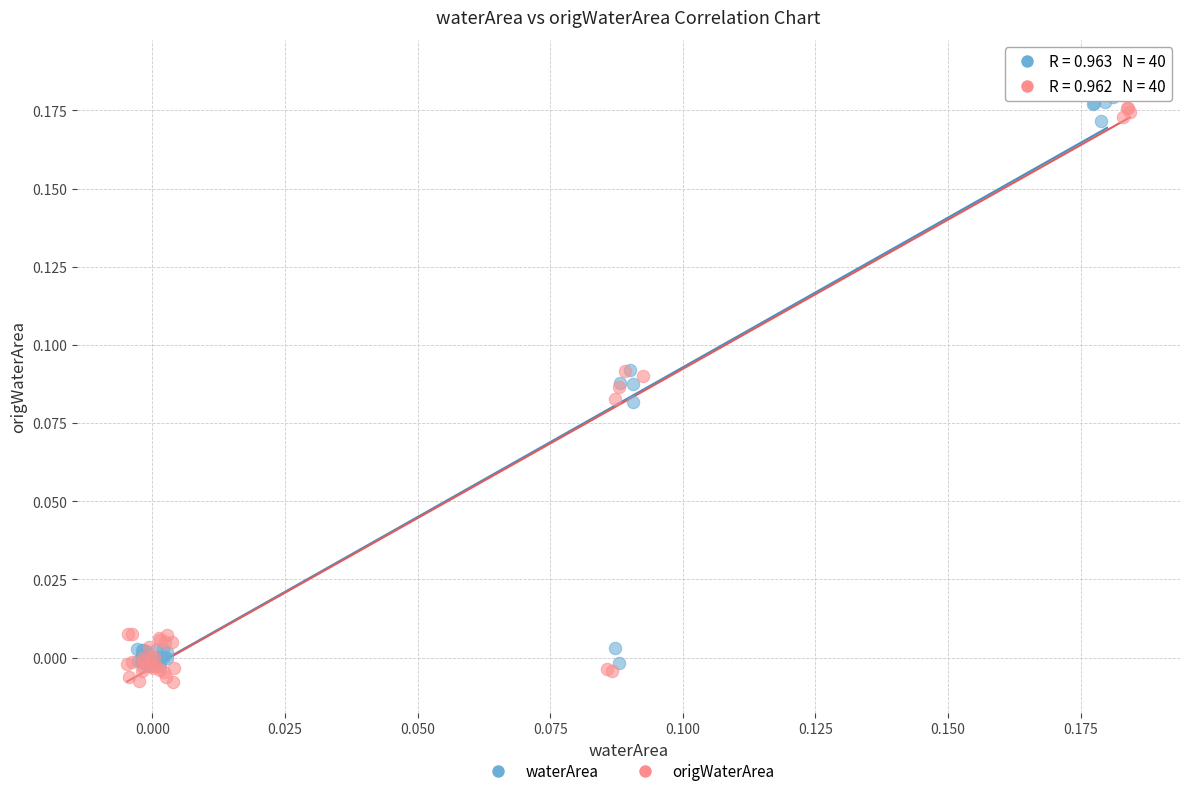

Which series has the widest spread of Y values?

origWaterArea